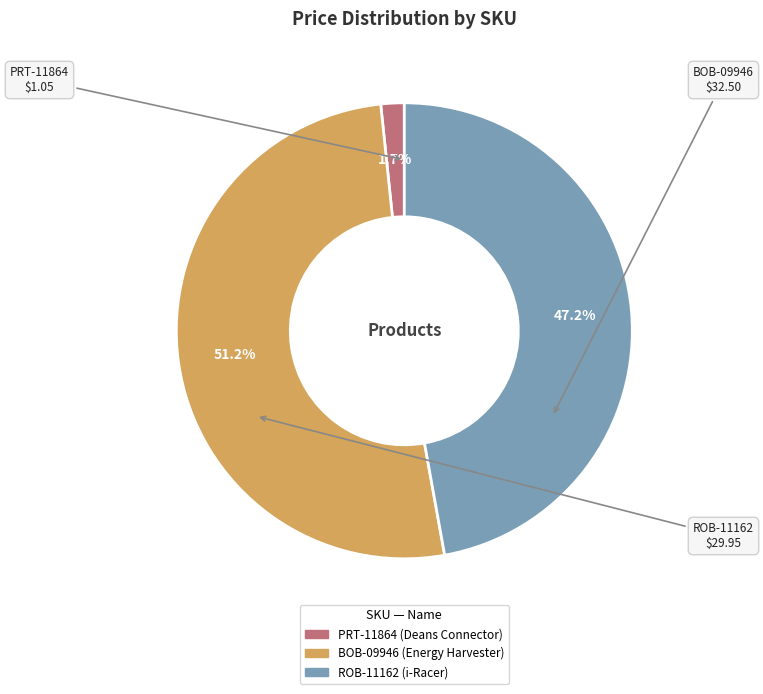

What is the smallest slice in the pie chart?

PRT-11864 (Deans Connector)